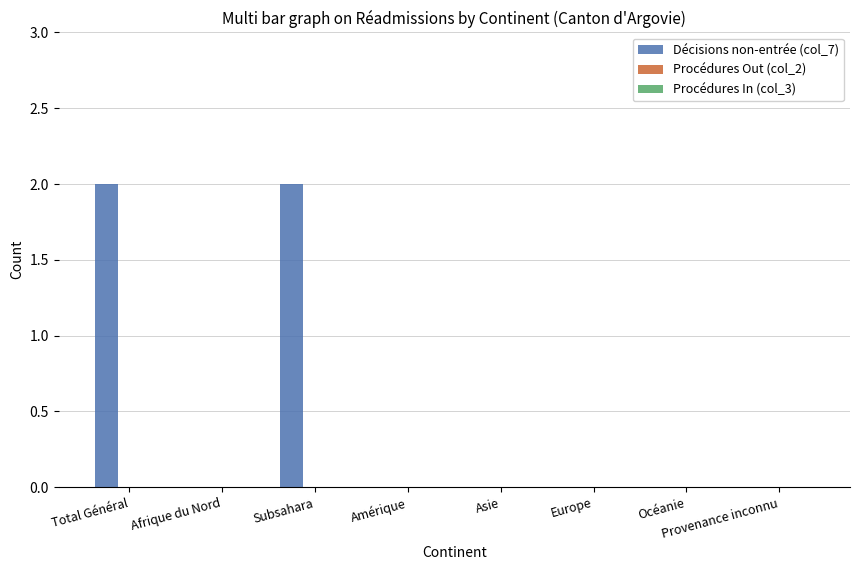

What is the sum of all values?

4